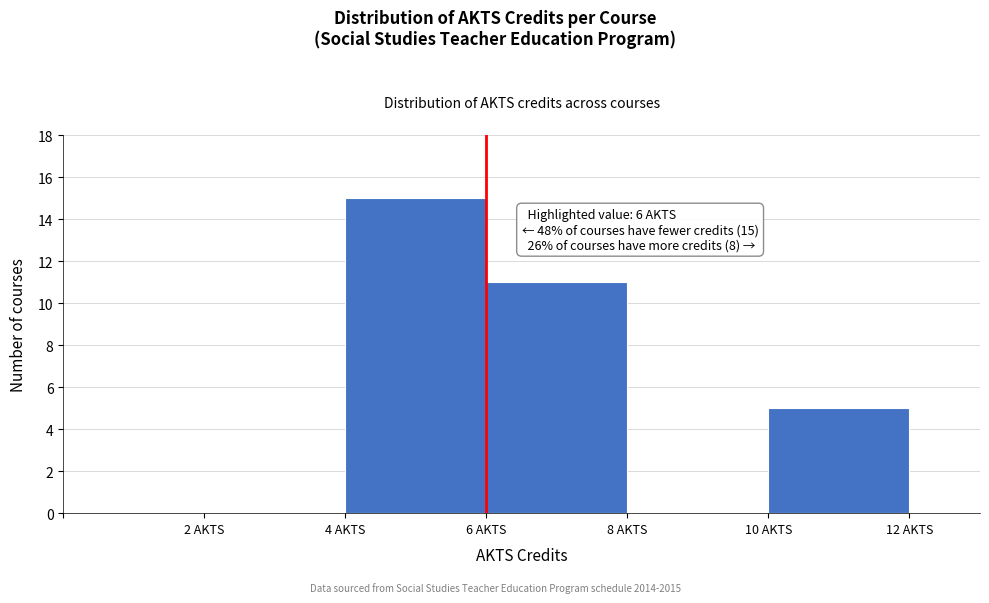

Over which range of the x-axis is the bar tallest?

4 to 6